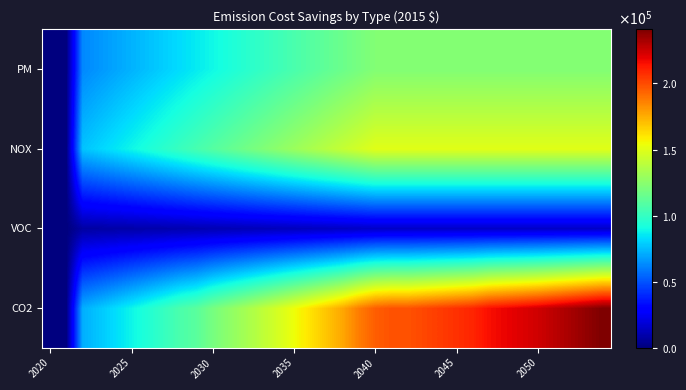

Reading left to right, what are all the values shown in this chart?

CO2: 0.0	0.0	71763.0	77139.5	82672.4	88361.8	94207.6	100209.9	106368.7	110671.8	119155.8	125784.0	132568.7	139509.9	146607.6	153861.7	161272.3	168839.4	176562.9	187237.6	195352.3	198225.1	198225.1	201098.0	203970.8	206843.6	209716.5	215462.1	218334.9	221207.8	224080.6	228236.2	232468.9	236780.1	241171.2
VOC: 0.0	0.0	7783.1	8199.2	8615.4	9031.5	9447.7	9863.8	10280.0	10696.1	11112.3	11528.4	11944.5	12360.7	12776.8	13193.0	13609.1	14025.3	14441.4	14857.6	15273.7	15273.7	15273.7	15273.7	15273.7	15273.7	15273.7	15273.7	15273.7	15273.7	15273.7	15273.7	15273.7	15273.7	15273.7
NOX: 0.0	0.0	76566.4	80649.4	84732.3	88815.2	92898.1	96981.0	101063.9	105146.9	109229.8	113312.7	117395.6	121478.5	125561.4	129644.4	133727.3	137810.2	141893.1	145976.0	150058.9	150058.9	150058.9	150058.9	150058.9	150058.9	150058.9	150058.9	150058.9	150058.9	150058.9	150058.9	150058.9	150058.9	150058.9
PM: 0.0	0.0	62632.2	65962.2	69292.2	72622.2	75952.2	79282.2	82612.2	85942.2	89272.2	92602.3	95932.3	99262.3	102592.3	105922.3	109252.3	112582.3	115912.3	119242.3	122572.3	122572.3	122572.3	122572.3	122572.3	122572.3	122572.3	122572.3	122572.3	122572.3	122572.3	122572.3	122572.3	122572.3	122572.3